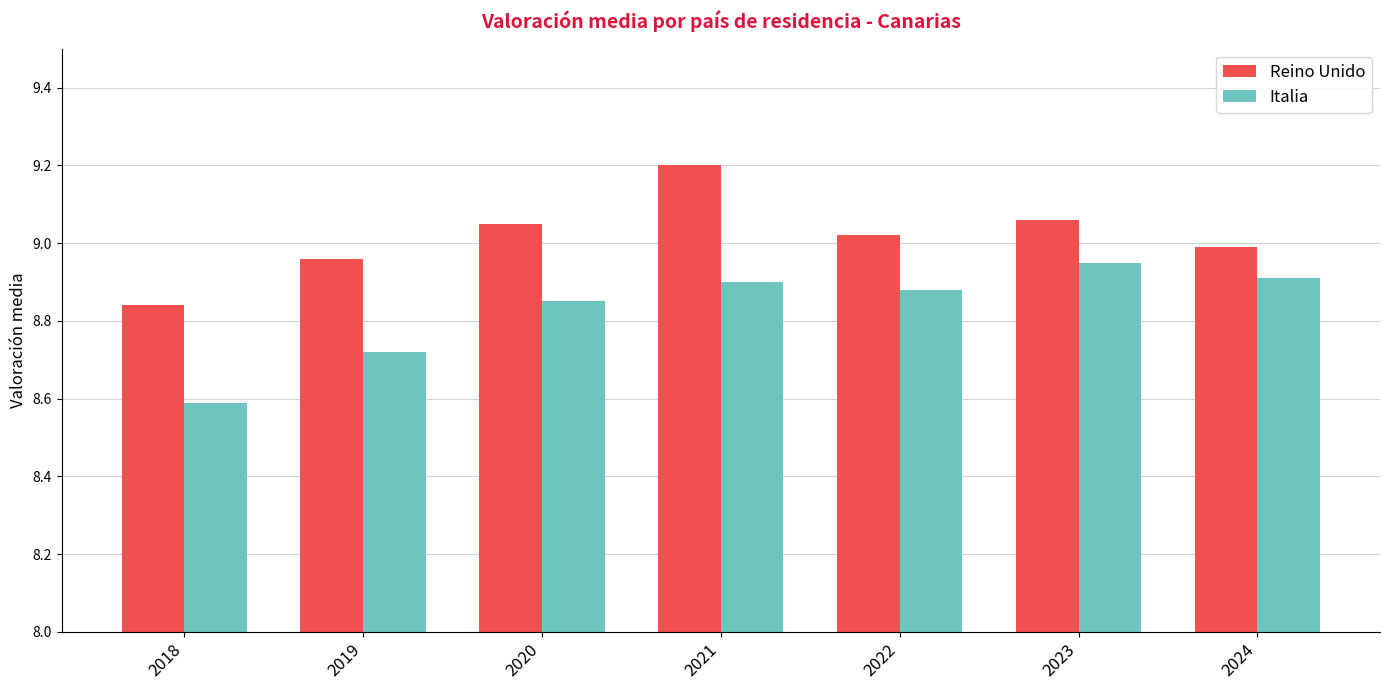

The value of Reino Unido at 2019 is 12.8. True or false?

False